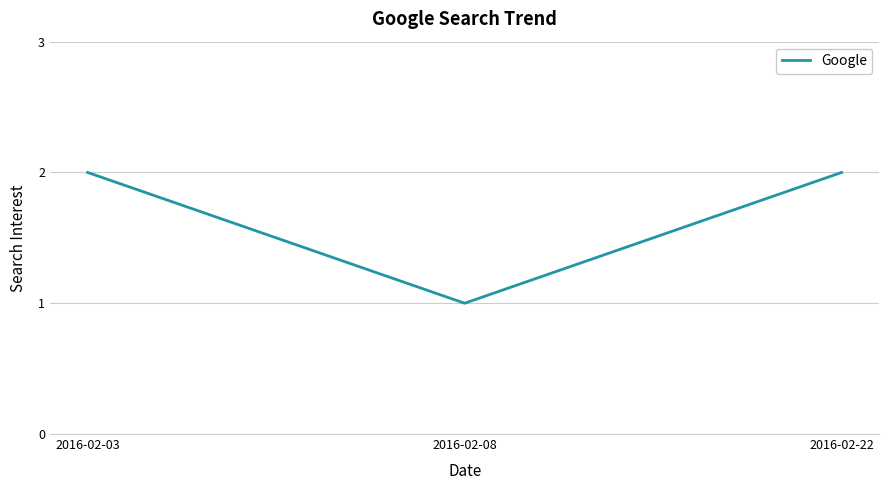

Count the number of data series in this chart.

1